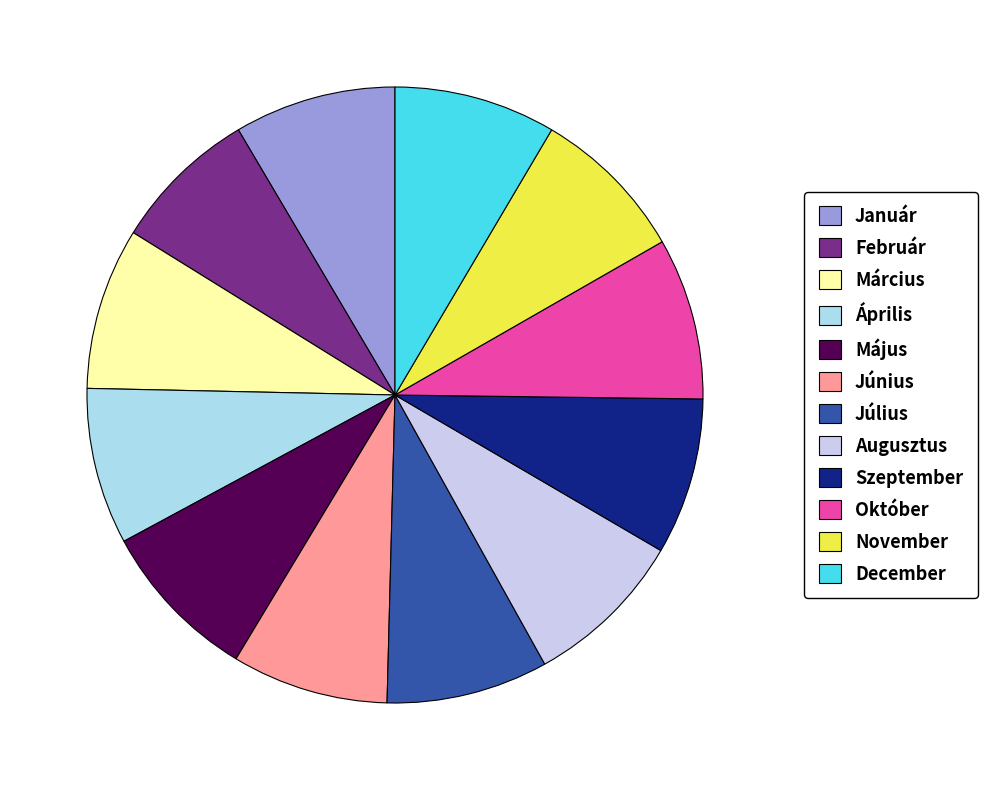

True or false: Január accounts for 8% of the total.

True